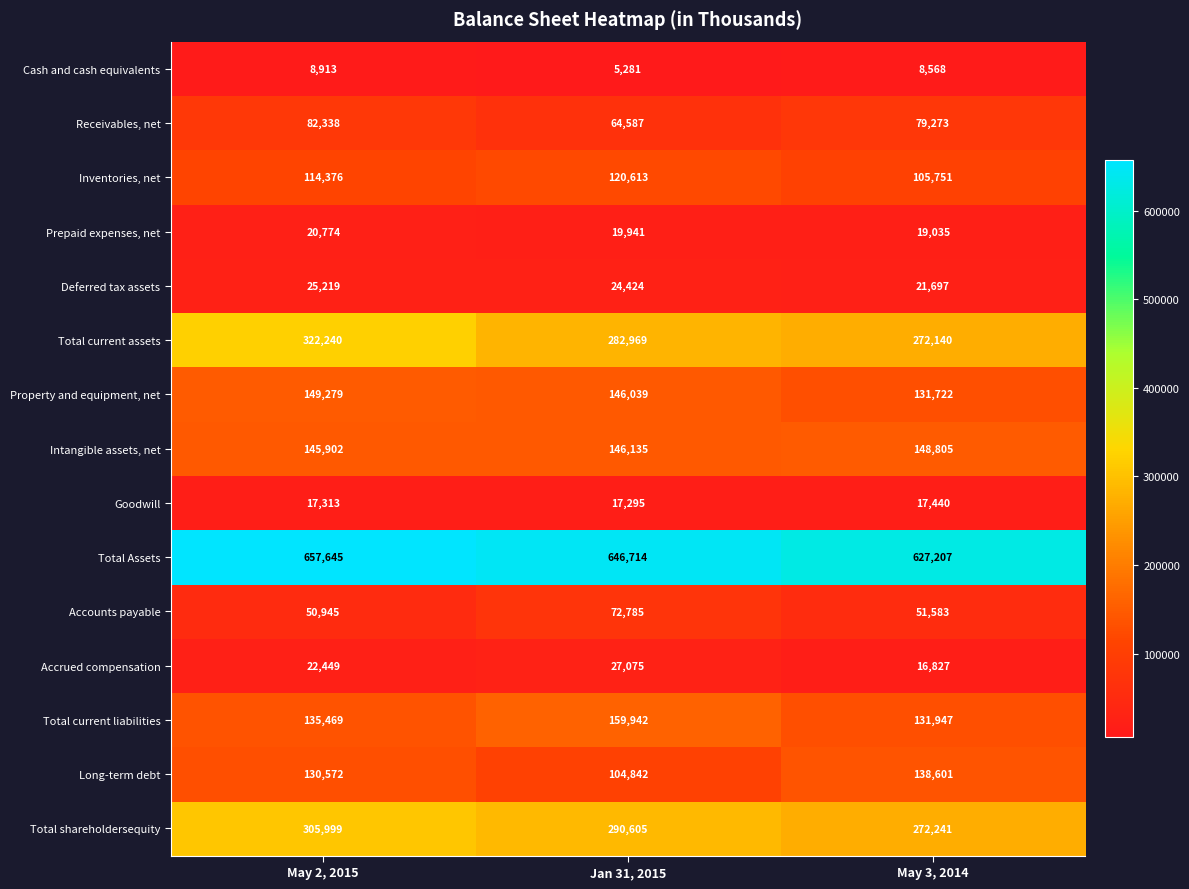

The Receivables, net series shows 42752 at May 3, 2014. True or false?

False